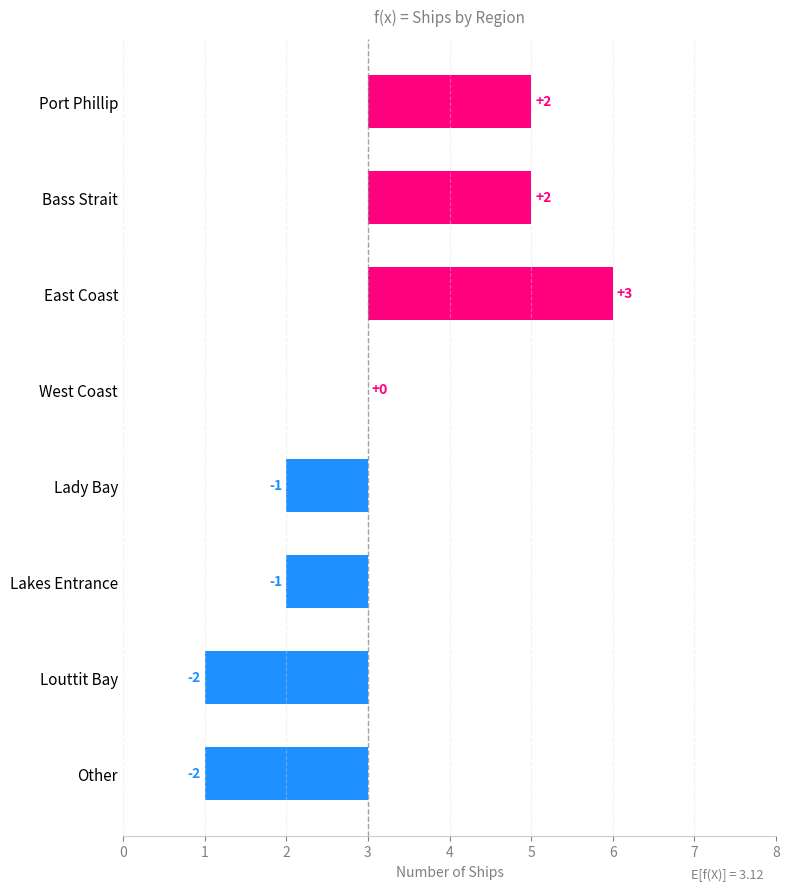

Rank the categories by value from lowest to highest.

Louttit Bay, Other, Lady Bay, Lakes Entrance, West Coast, Port Phillip, Bass Strait, East Coast